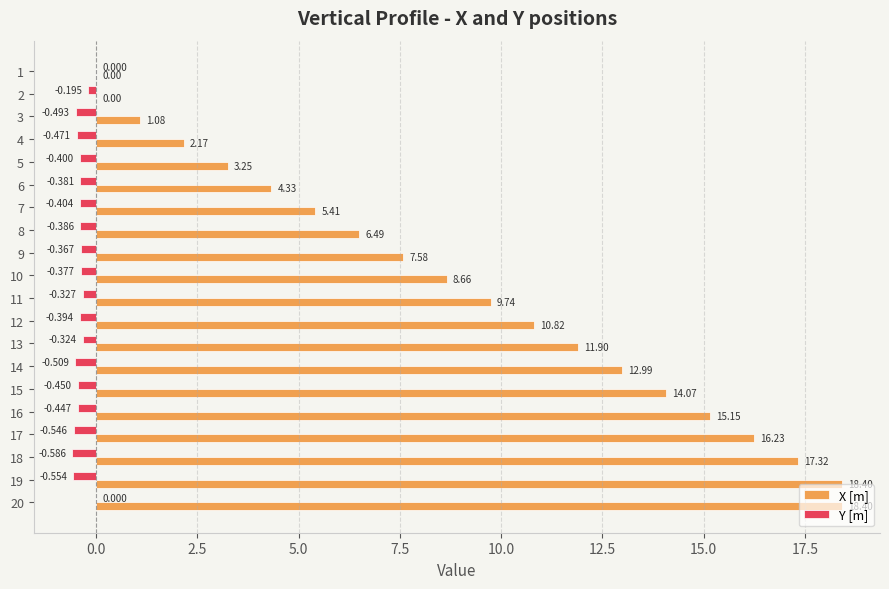

How many distinct data groups are displayed?

2